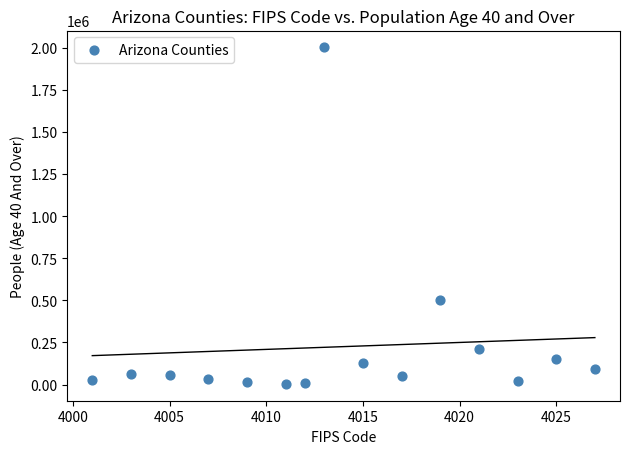

What Y value in the scatter plot is closest to 1003503?

503860